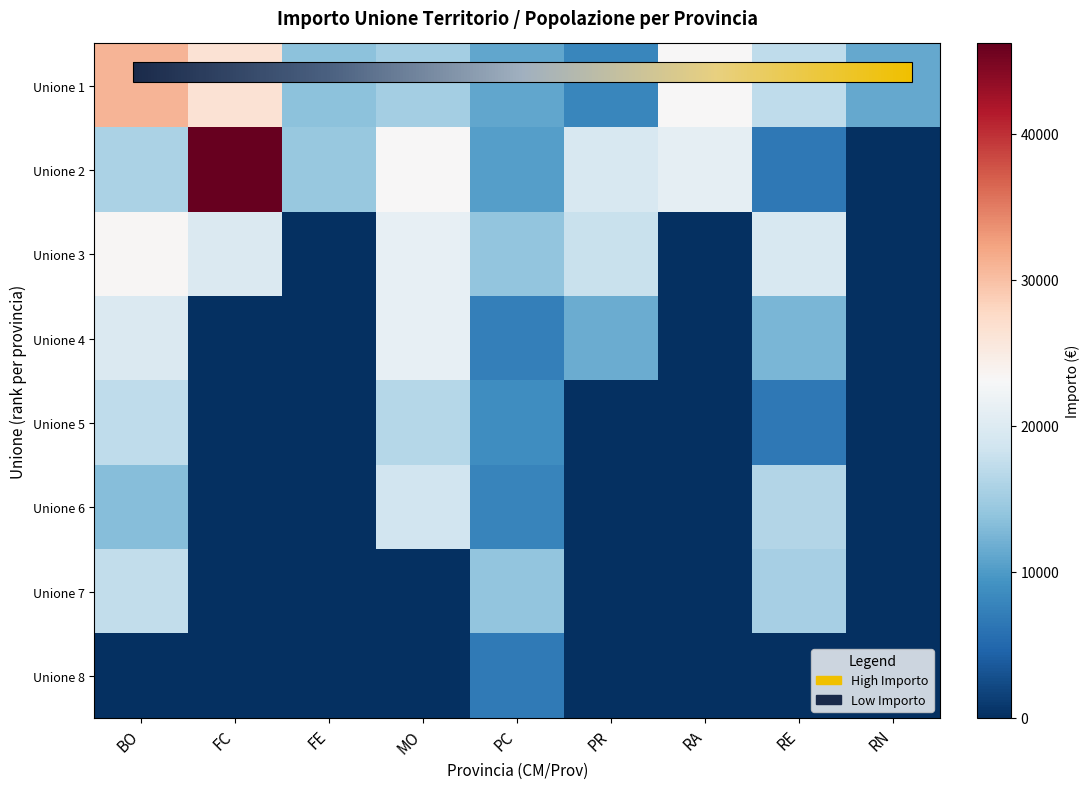

Between FC and FE, which series saw the biggest shift?

Unione 2